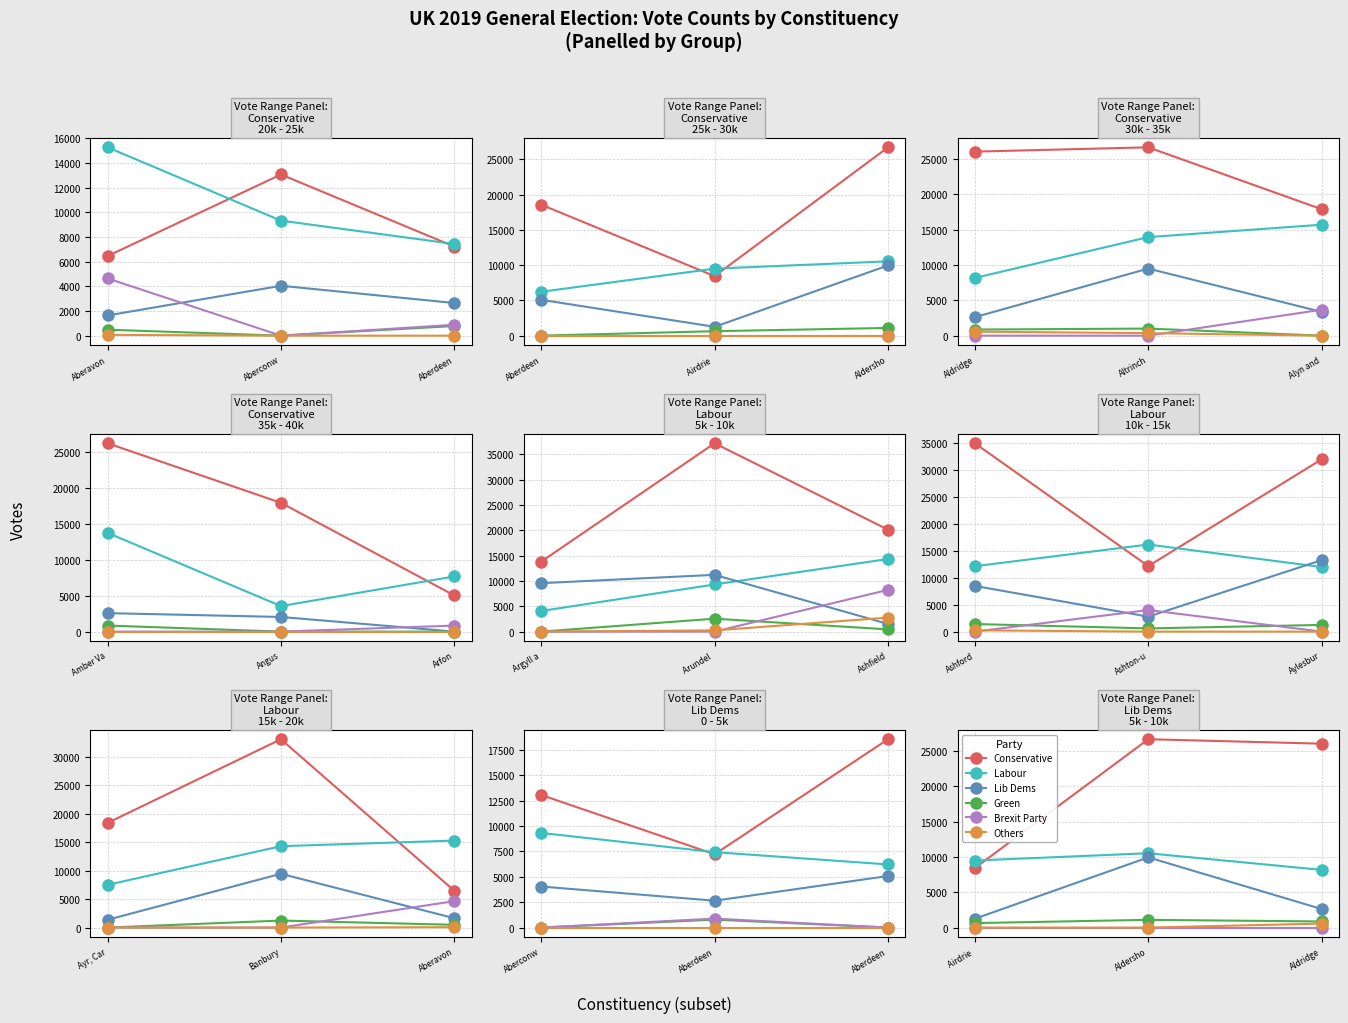

What is the value of the Green point at the 3rd from the left?

864